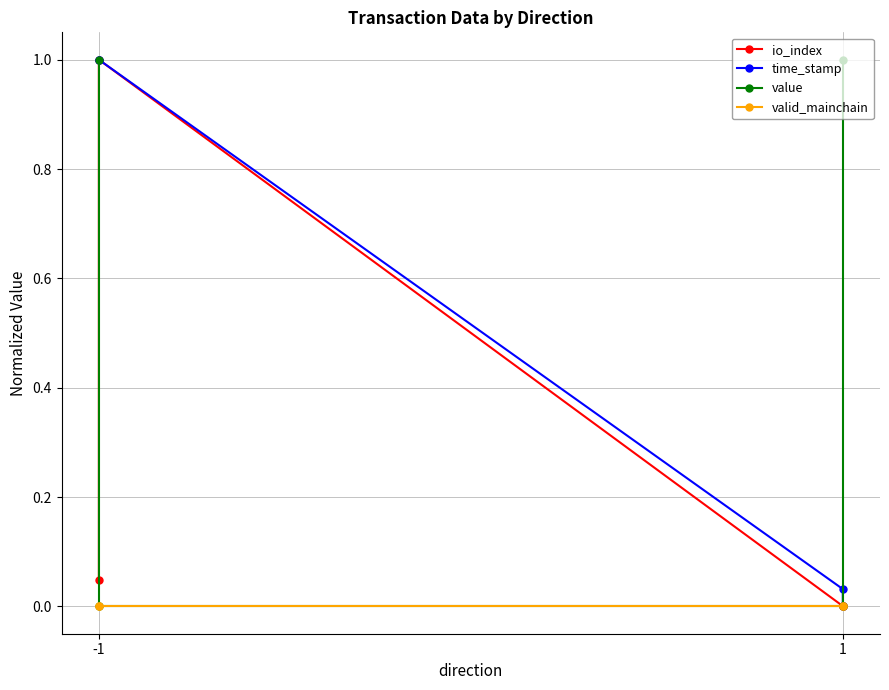

At which category is the sum across all series the highest?

-1